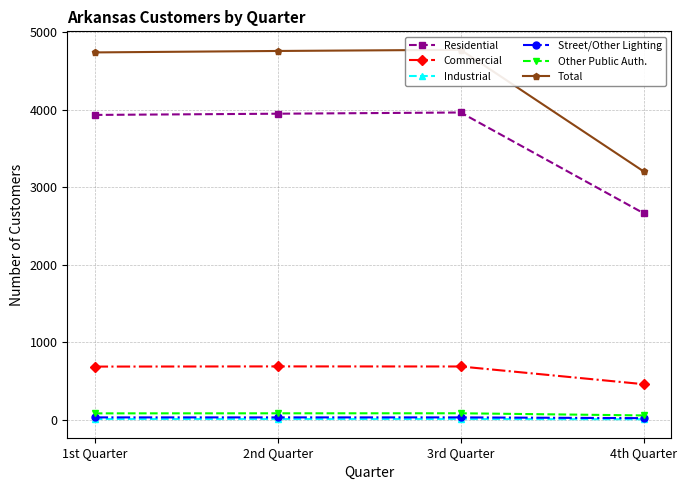

Is the value of Other Public Auth. at 2nd Quarter greater than the value of Residential at 1st Quarter?

No